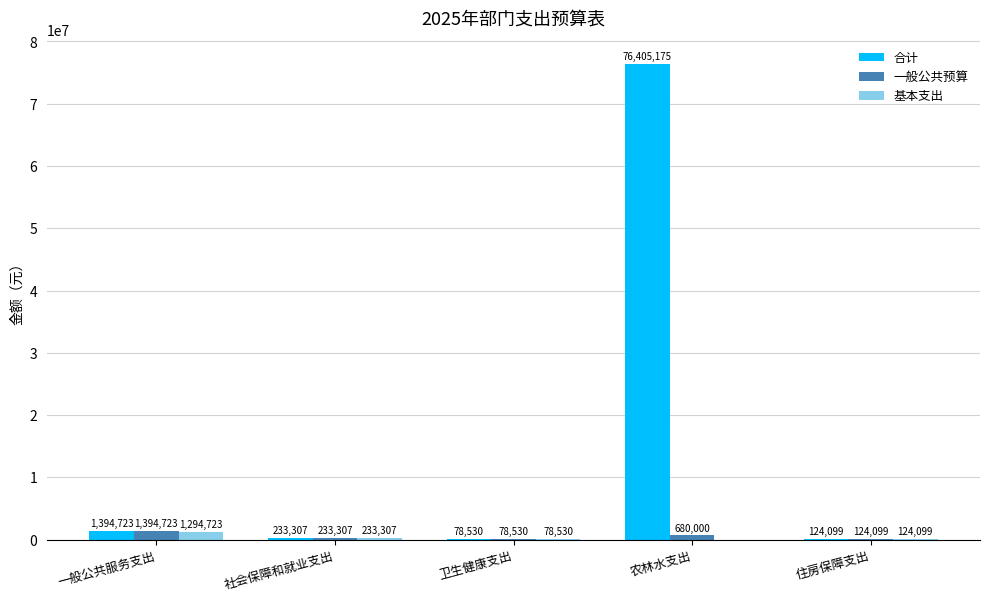

At which label does 合计 first exceed 233306?

一般公共服务支出